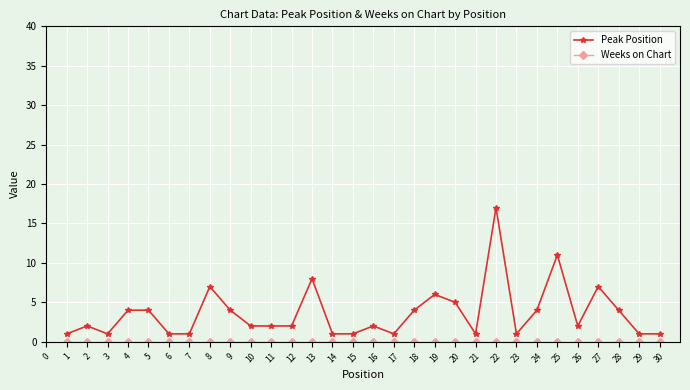

Where is Peak Position nearest to the value 9?

13